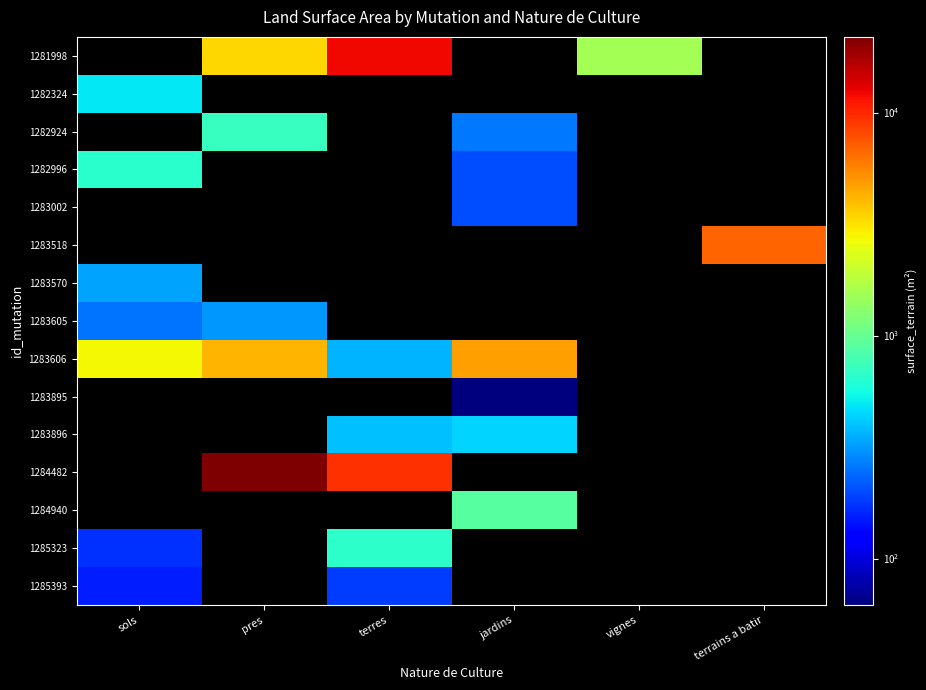

Which category has the lowest value in the 1282924 series?

sols